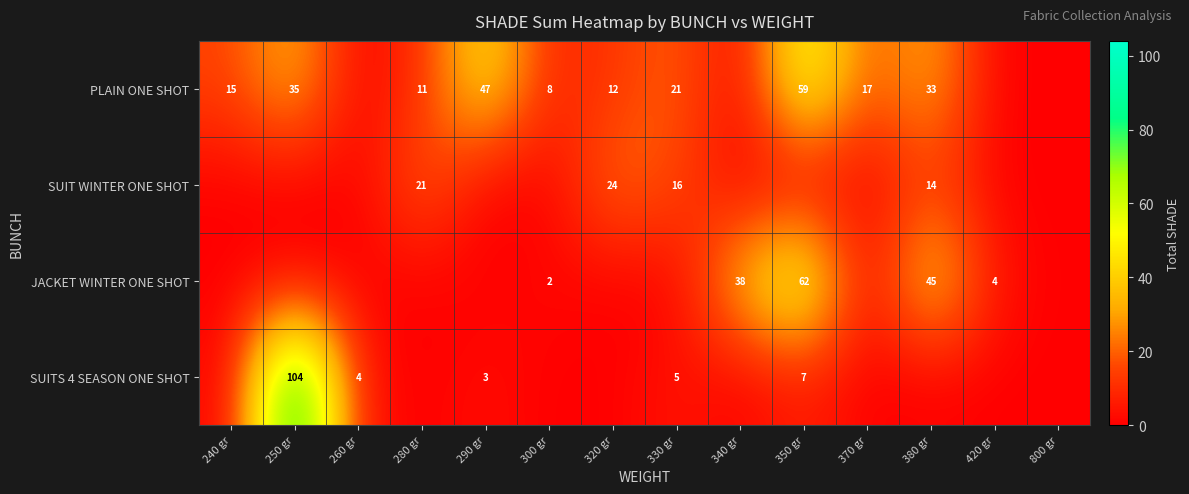

The JACKET WINTER ONE SHOT series shows 67 at 380 gr. True or false?

False